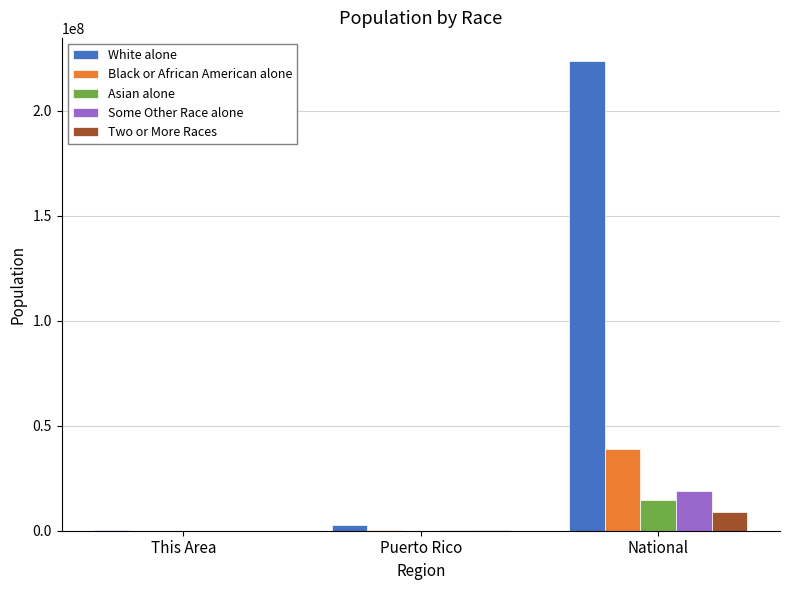

What is the sum of the Two or More Races values at National and Puerto Rico?

9131319